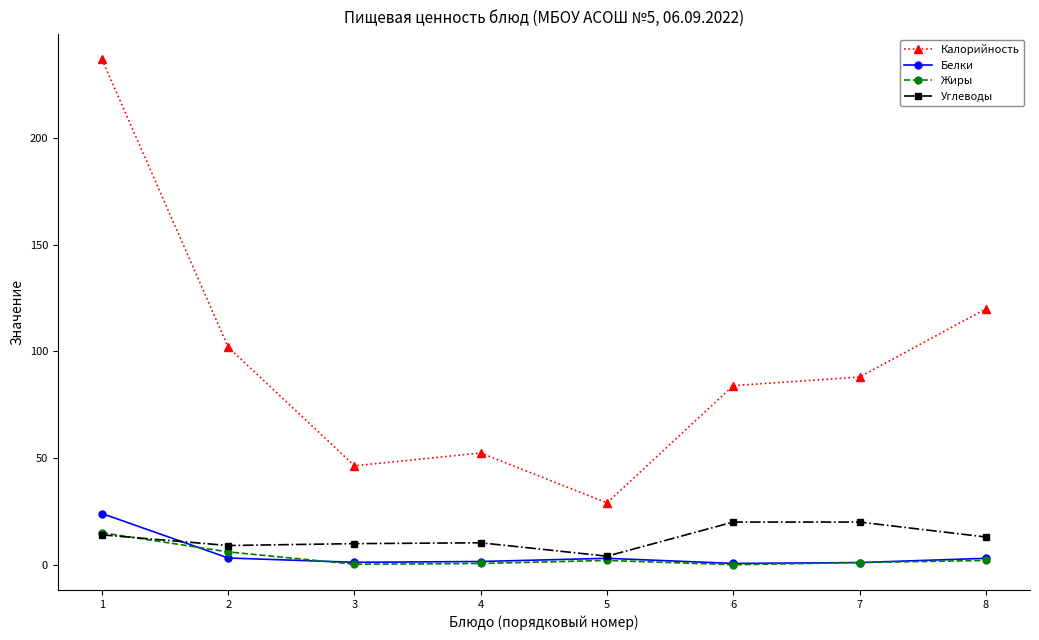

True or false: Углеводы has a value of 13.0 at 8.

True